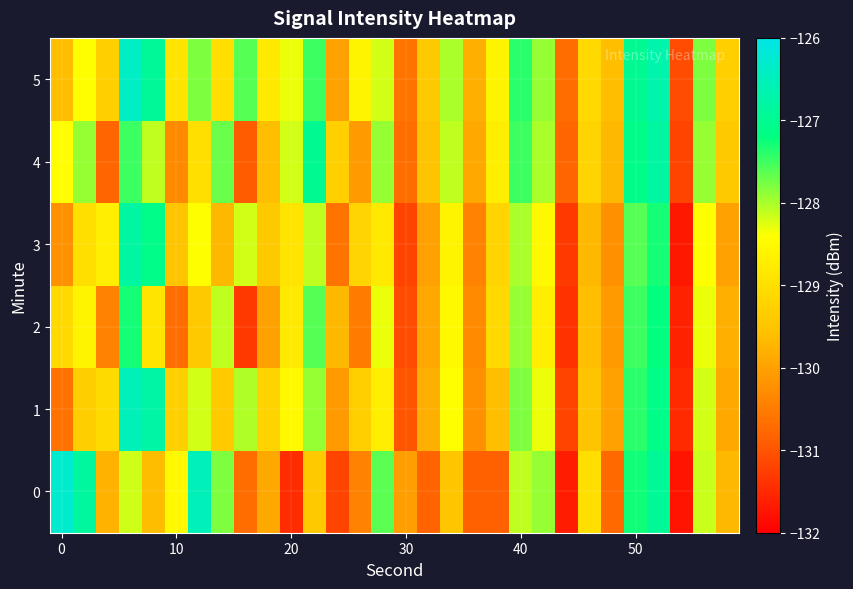

What is the minimum value shown in the chart?

-131.7